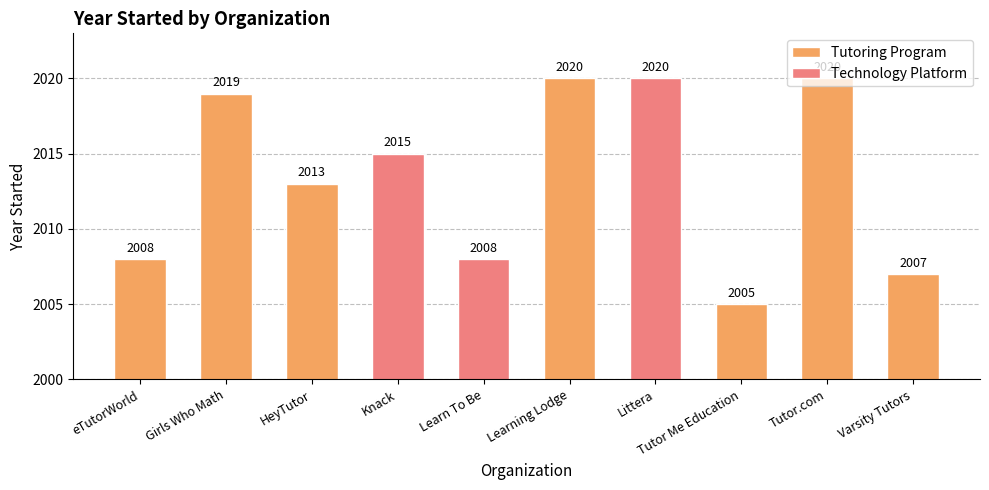

The value at eTutorWorld is 2008. True or false?

True